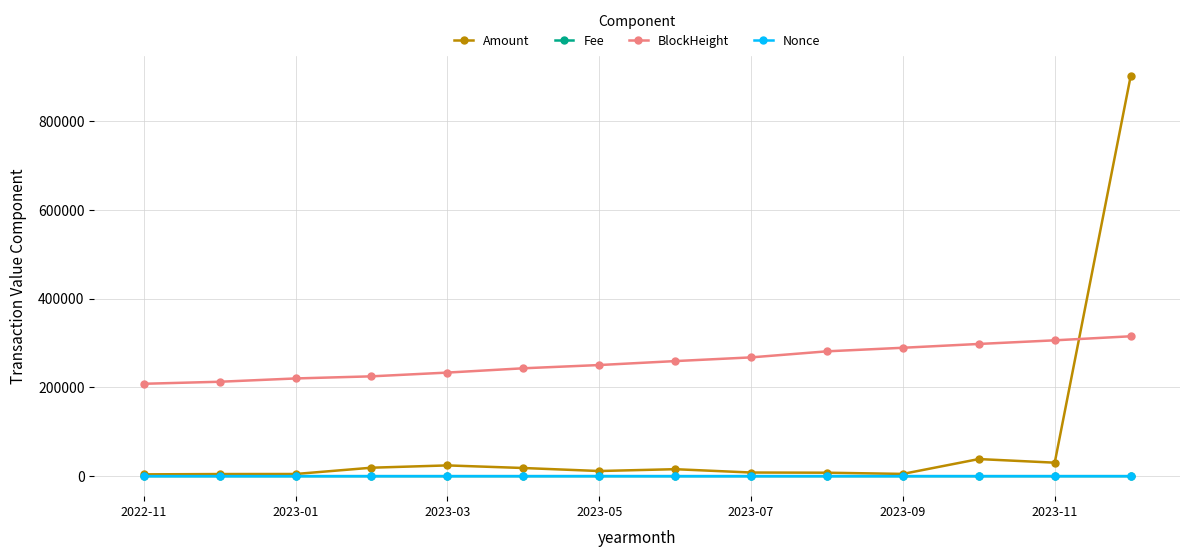

True or false: Fee has more than 1 points higher than both neighbors.

True